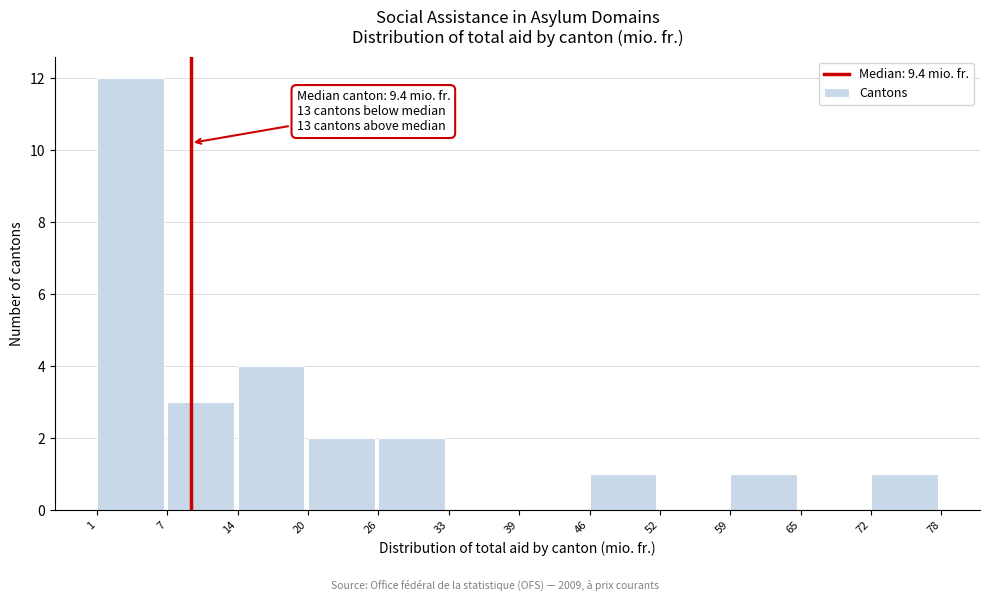

Over which range of the x-axis is the bar tallest?

1 to 7